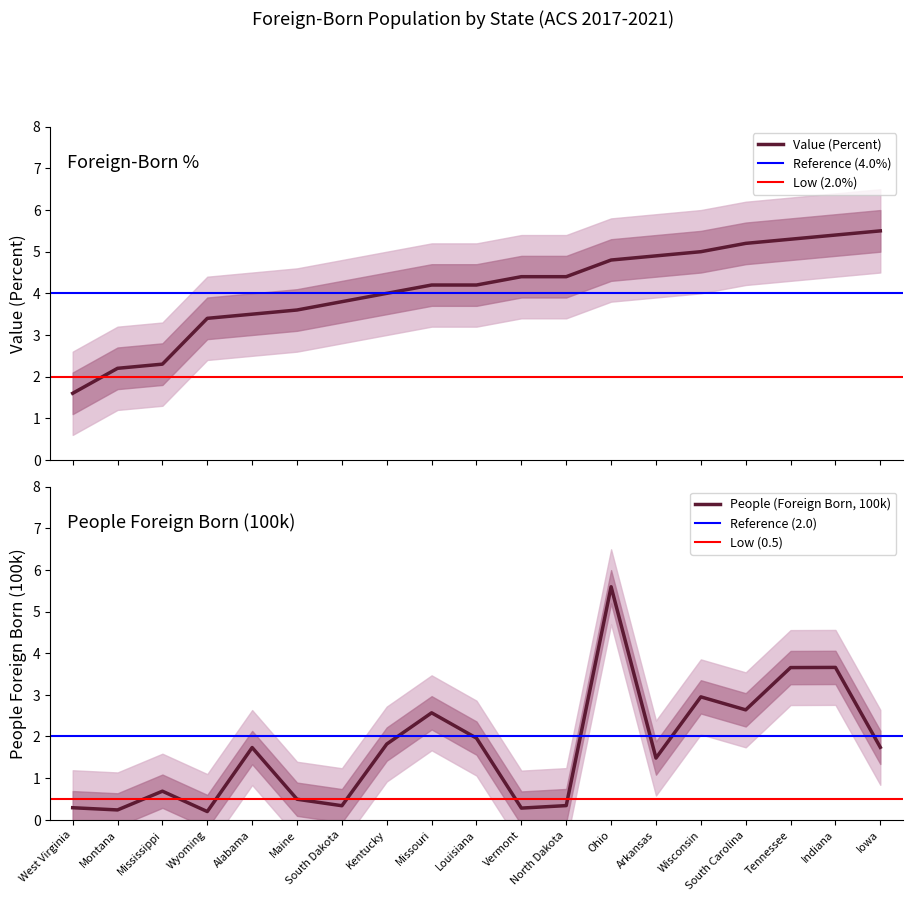

What is the total value across all series at Wisconsin?

8.0